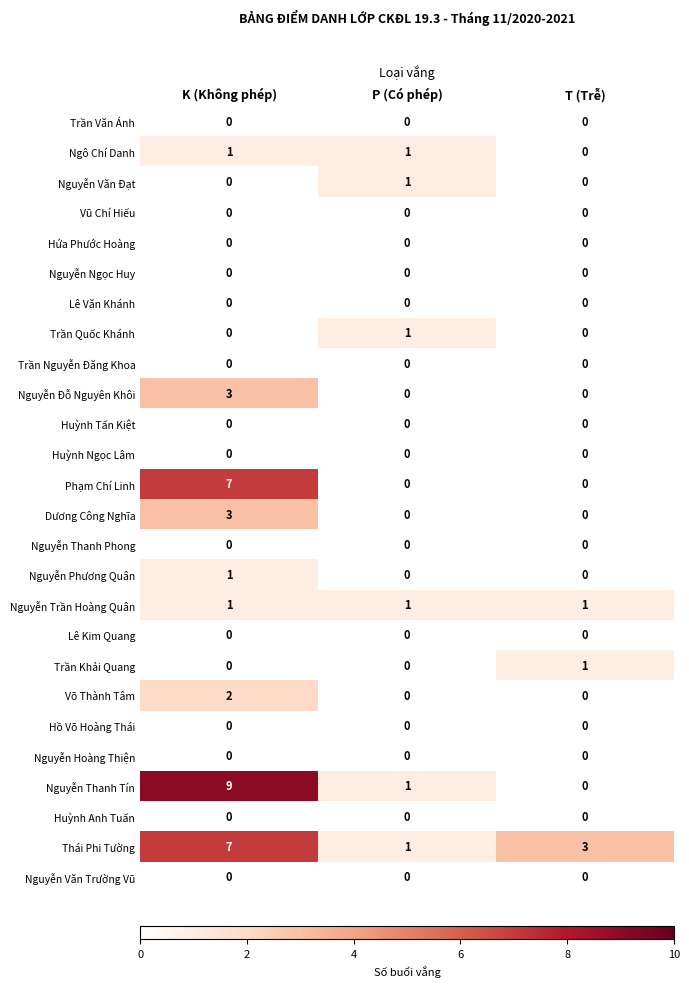

Which series has the largest total across all categories?

Thái Phi Tường